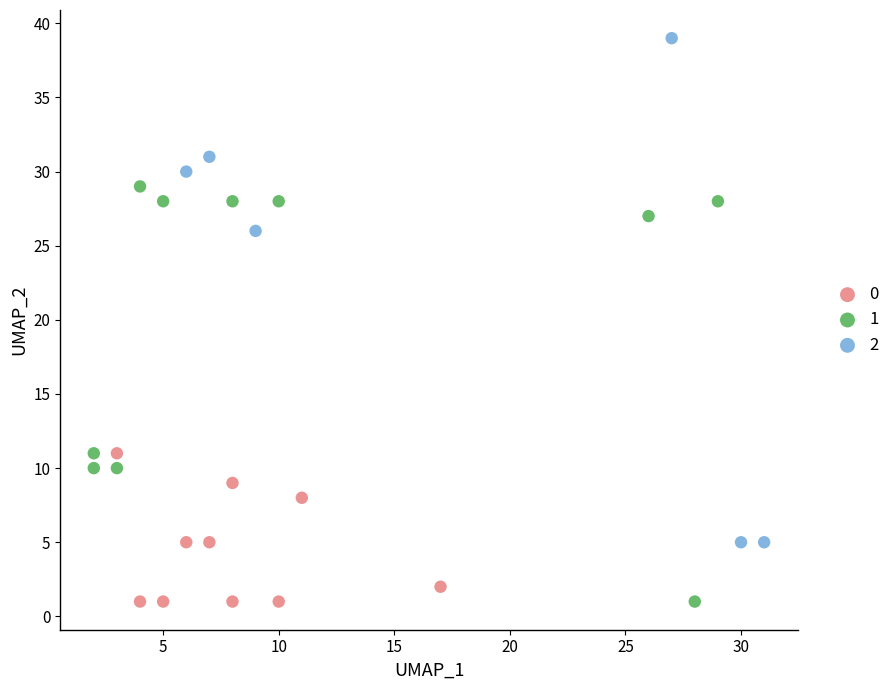

What are all the series names shown in the legend?

0, 1, 2